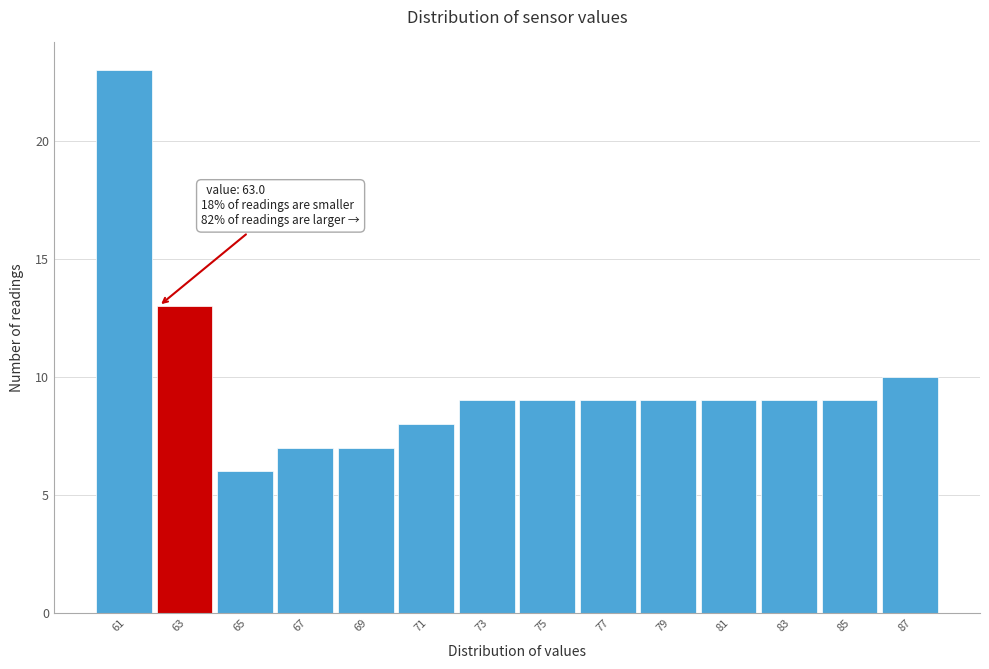

Reading left to right, transcribe all the data shown in this chart.

61=23	63=13	65=6	67=7	69=7	71=8	73=9	75=9	77=9	79=9	81=9	83=9	85=9	87=10